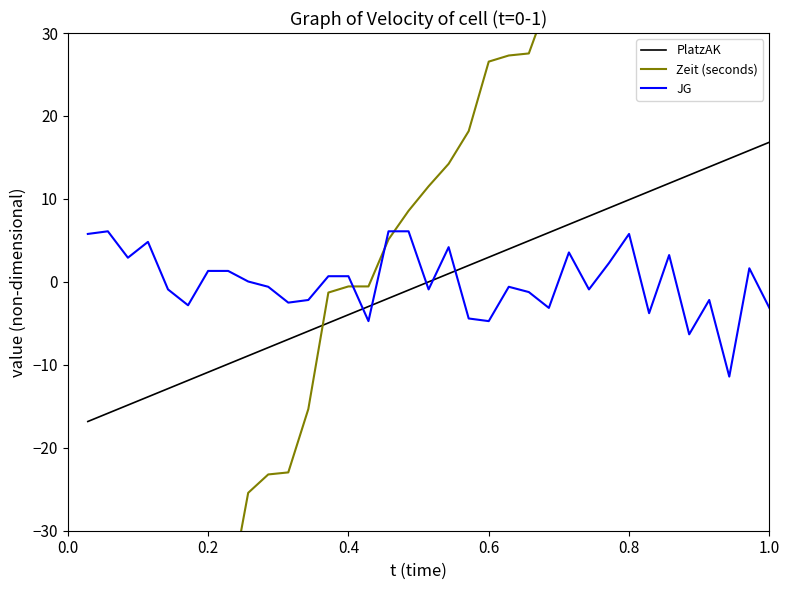

After their last crossing, which series has the higher values: JG or PlatzAK?

PlatzAK